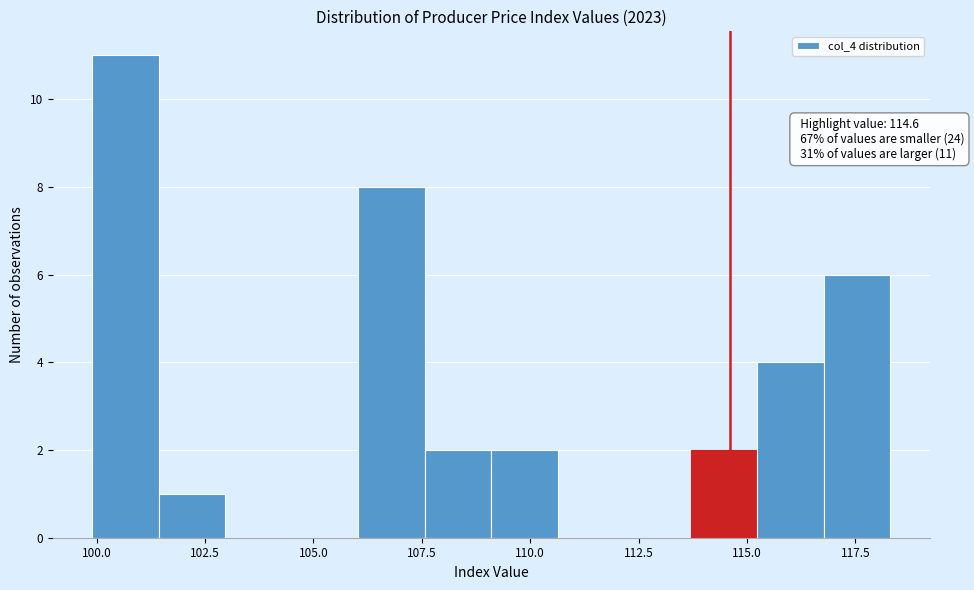

Around what value on the x-axis is the tallest bar? Give the approximate position of its centre, as read against the axis.

100.5